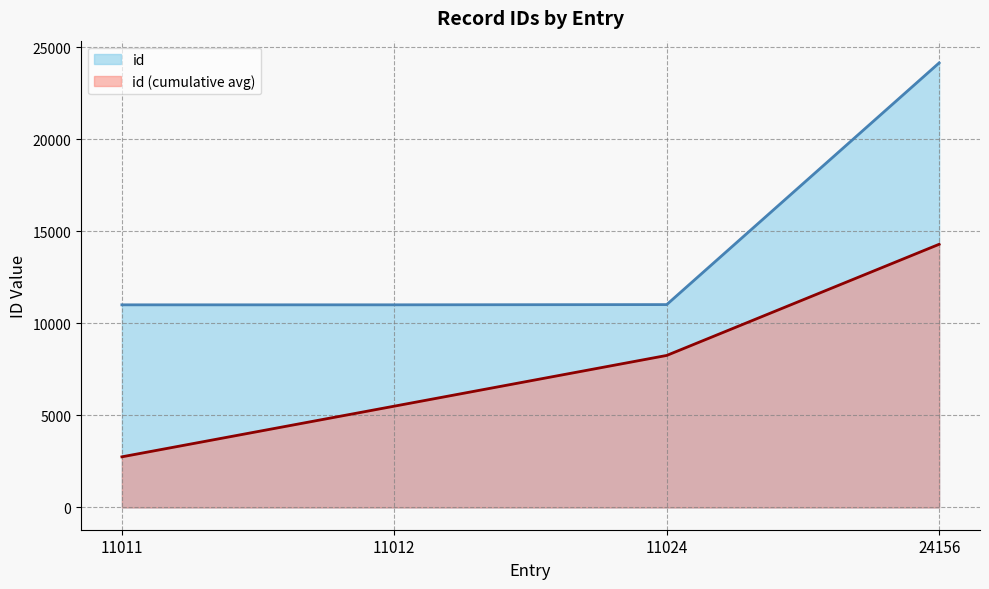

What is the difference between the values at 11024 and 24156?

13132